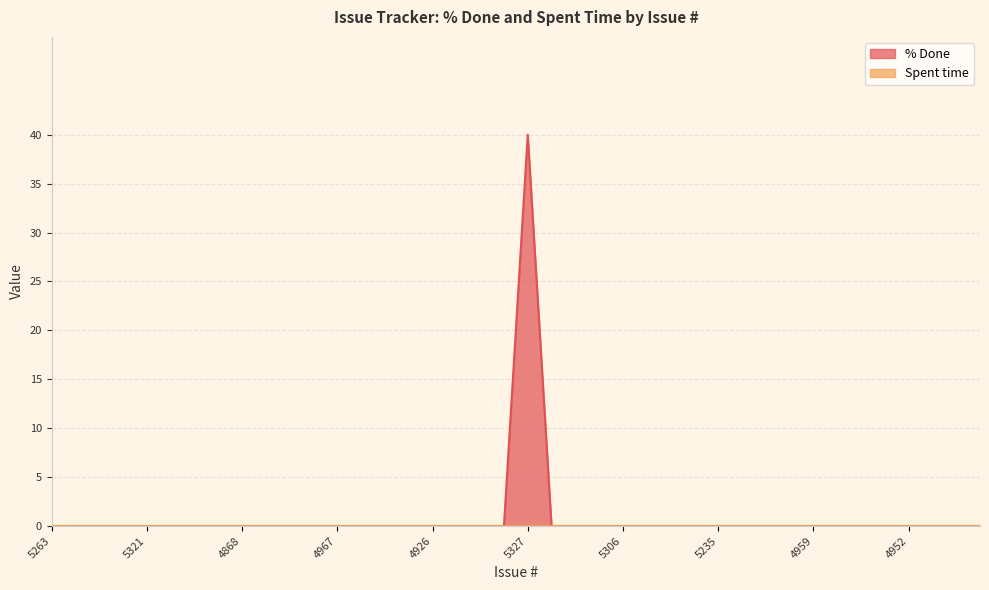

What is the sum of all values?

40